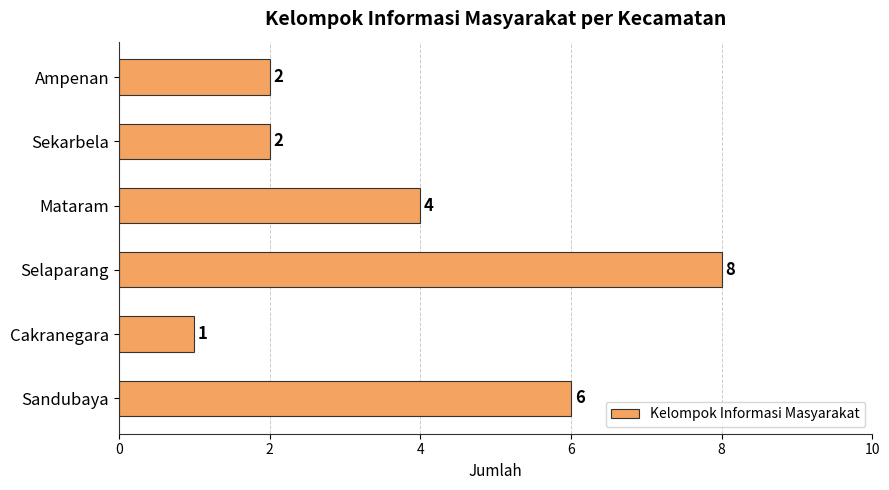

Approximately how many times larger is the value at Sandubaya compared to Cakranegara?

6.0